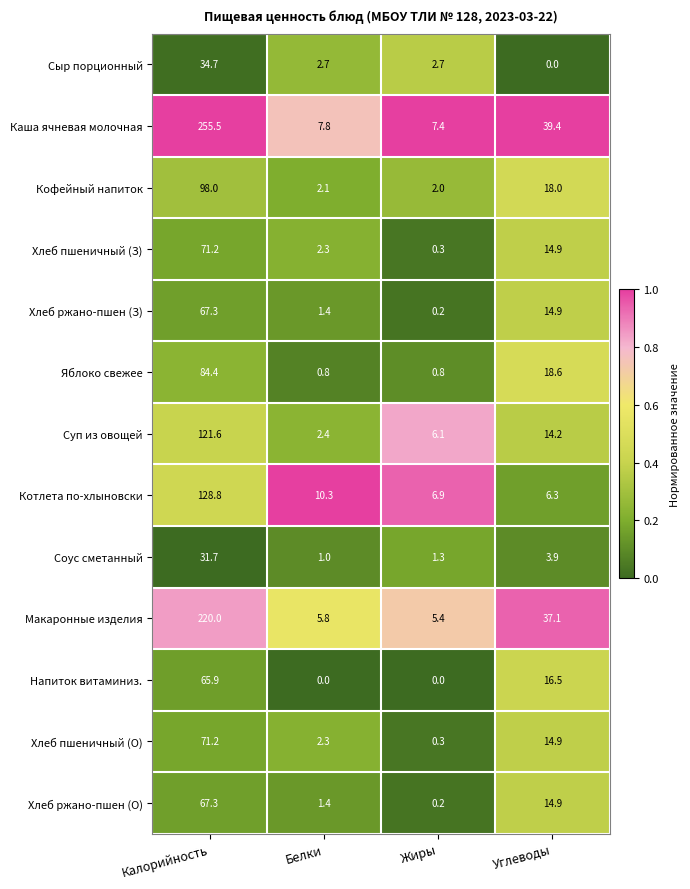

What is the average value of the Сыр порционный series?

10.0